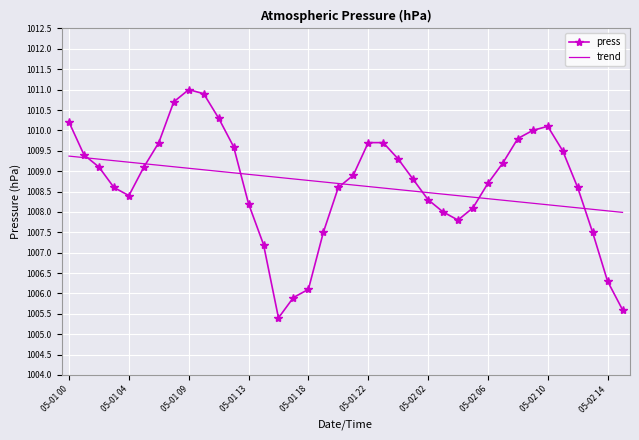

List the series in order of their peak value, highest first.

press, trend